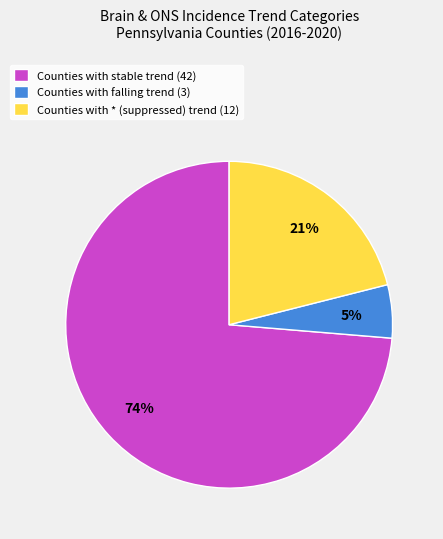

Rank the categories by value from lowest to highest.

Counties with falling trend (3), Counties with * (suppressed) trend (12), Counties with stable trend (42)